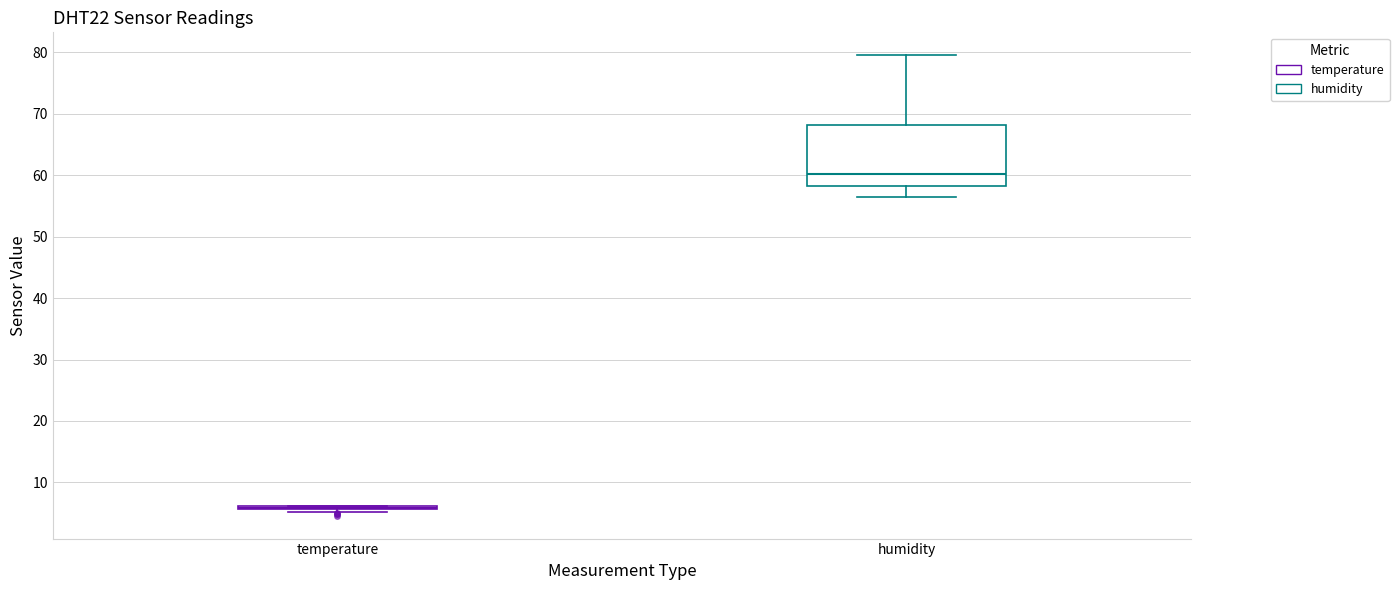

Comparing the boxes themselves (not the whiskers), which one is the tallest?

humidity